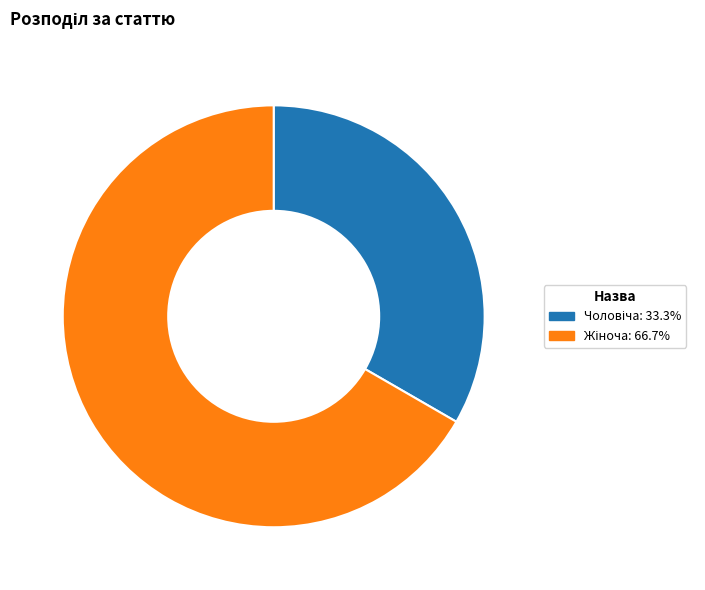

How many segments does this pie chart have?

2